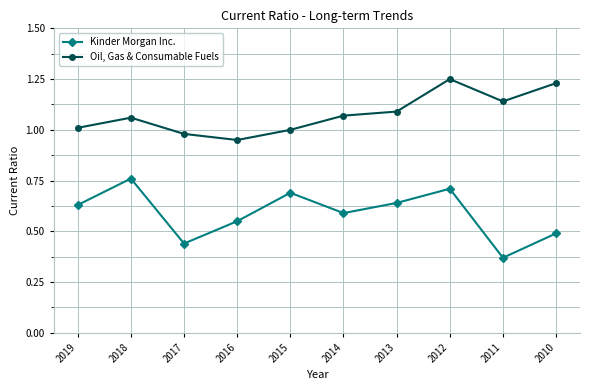

Which series has the largest total across all categories?

Oil, Gas & Consumable Fuels